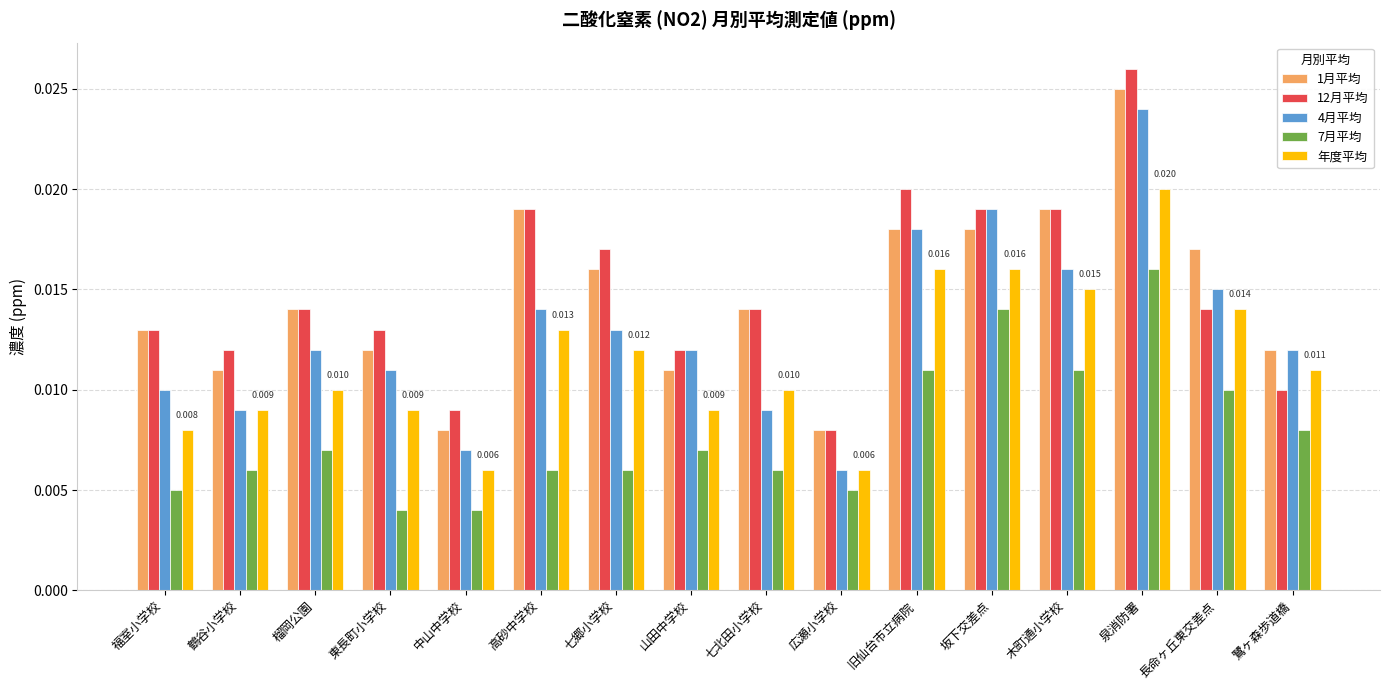

At which category does the chart reach its peak across all series?

泉消防署